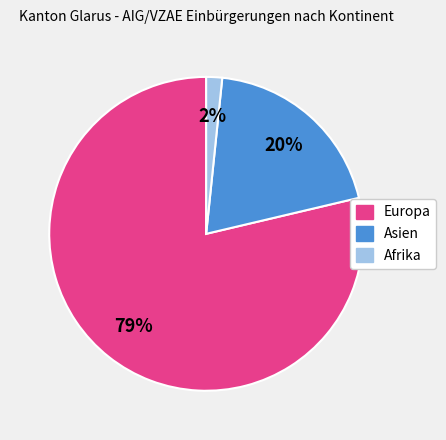

How many slices are in this pie chart?

3